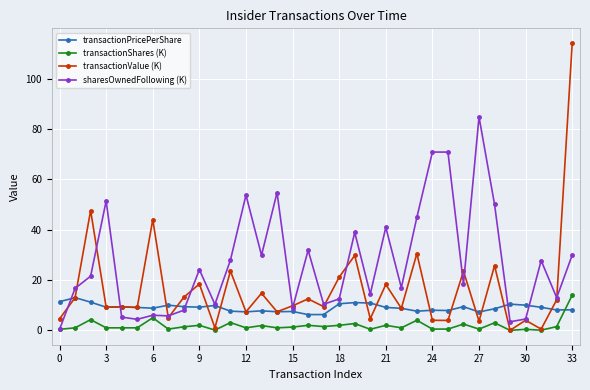

At how many categories does at least one series exceed 104?

1